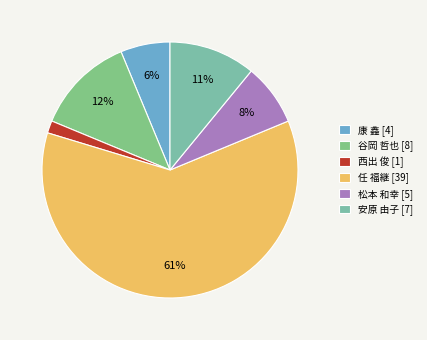

What is the smallest slice in the pie chart?

西出 俊 [1]